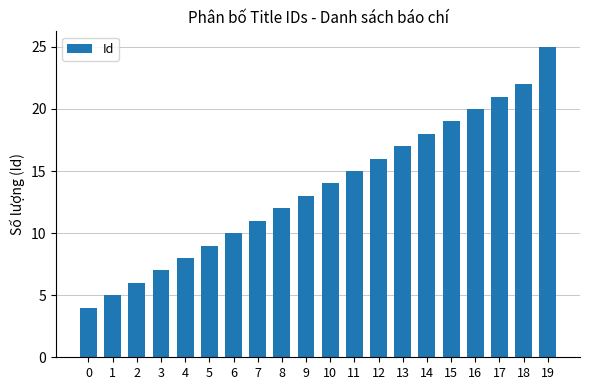

The chart shows a value of 19 at 15. True or false?

True